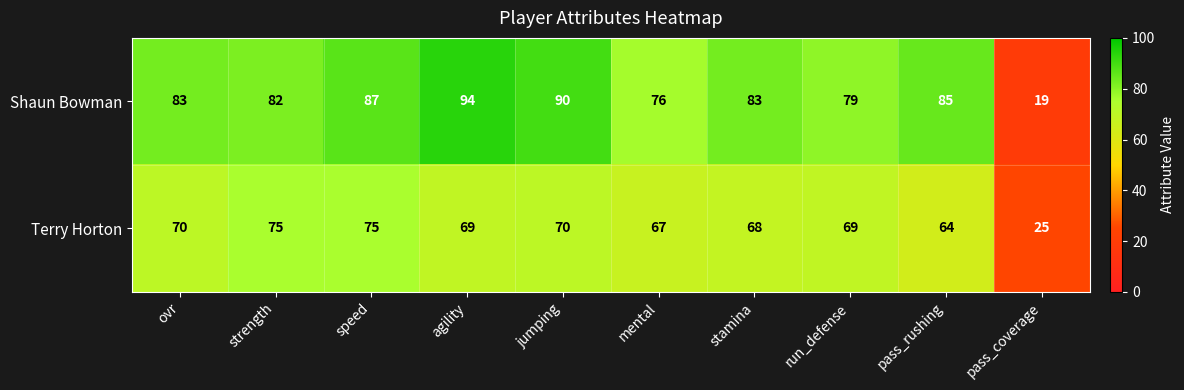

List the series in order of their overall mean, lowest first.

Terry Horton, Shaun Bowman